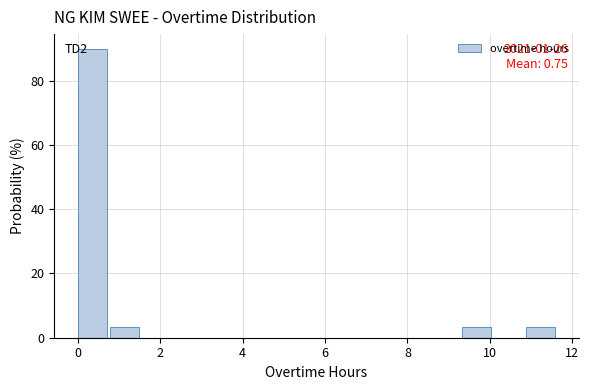

Read against the x-axis, roughly where is the centre of the tallest bar?

0.4